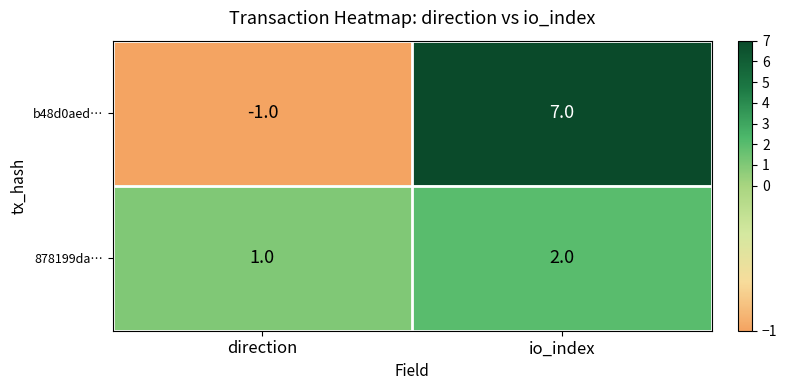

What is the average value of the b48d0aed… series?

3